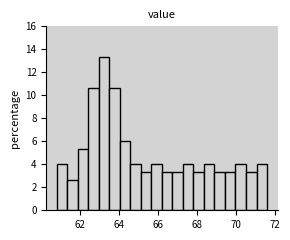

Around what value on the x-axis is the tallest bar? Give the approximate position of its centre, as read against the axis.

63.2